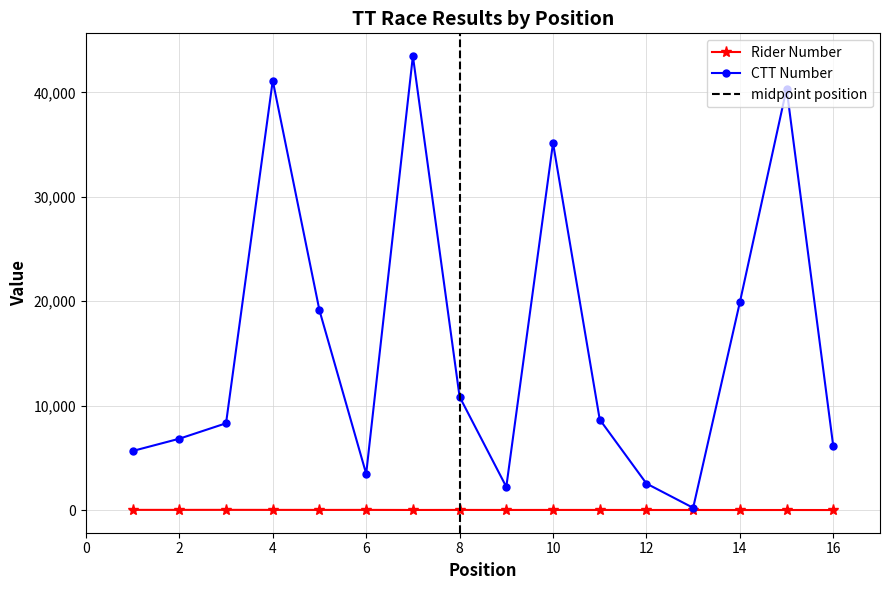

What is the value of the Rider Number point at the 15th from the left?

4